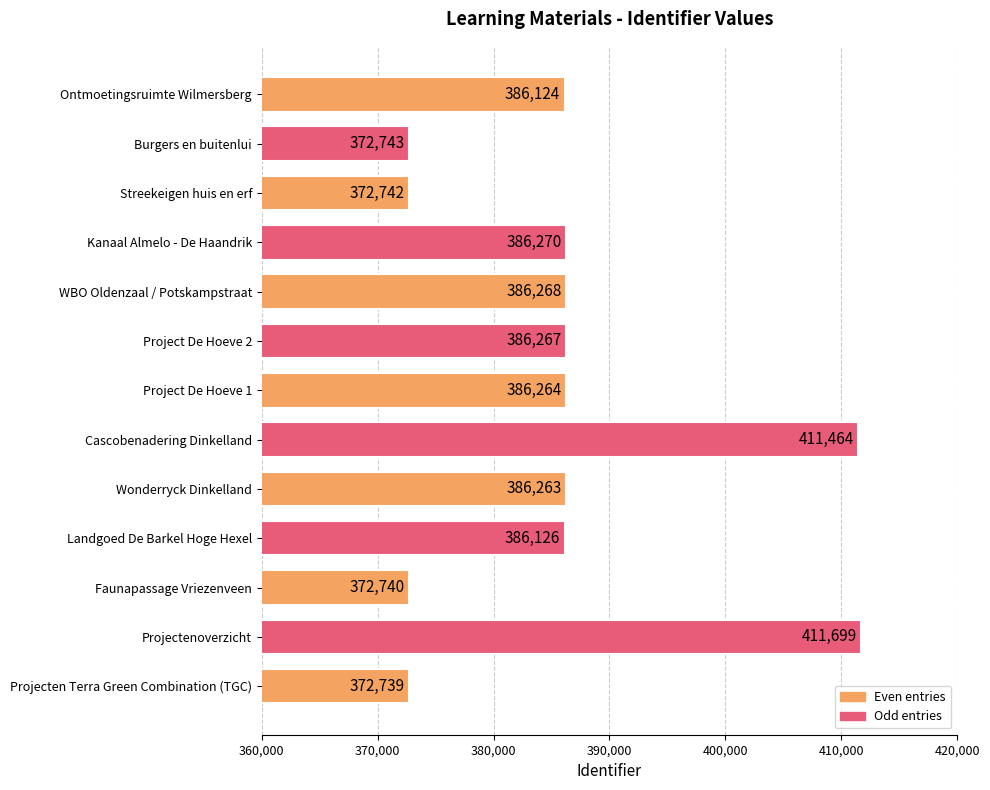

How many bars are there in total?

13